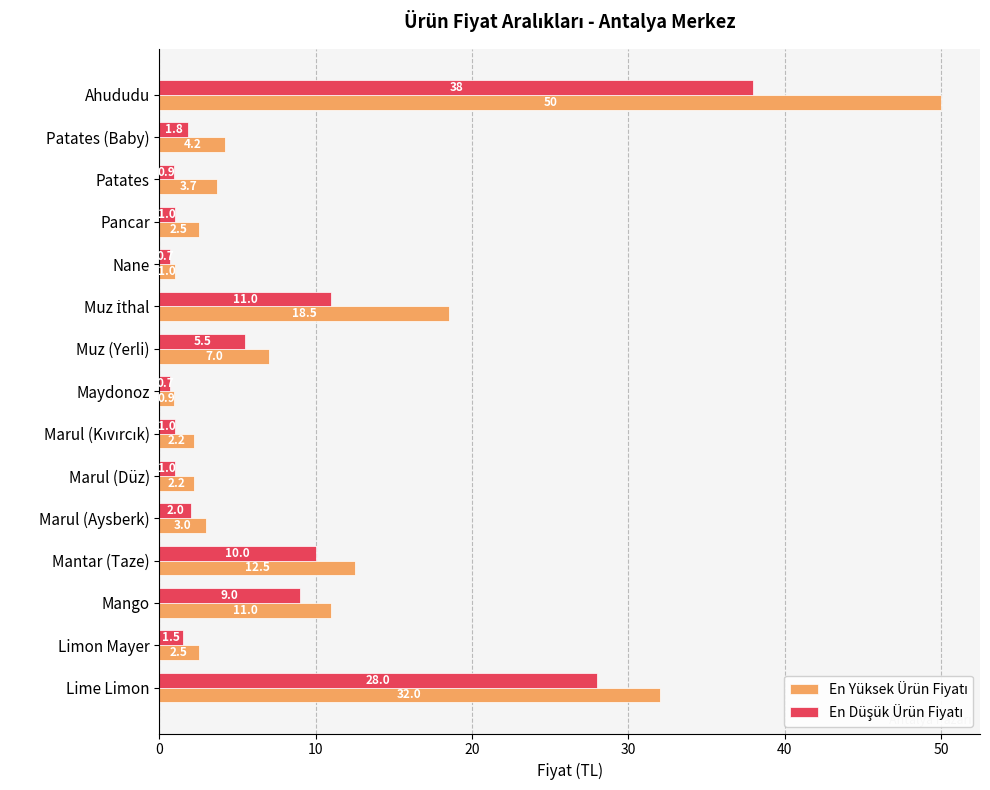

What is the difference between the highest and lowest values at Mantar (Taze)?

2.5